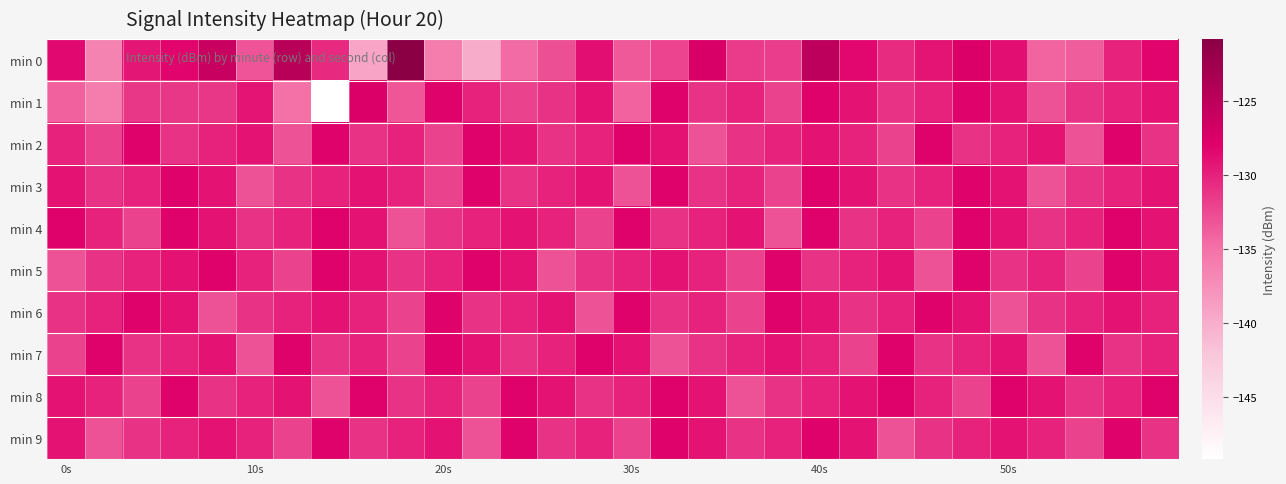

Count the number of data series in this chart.

10